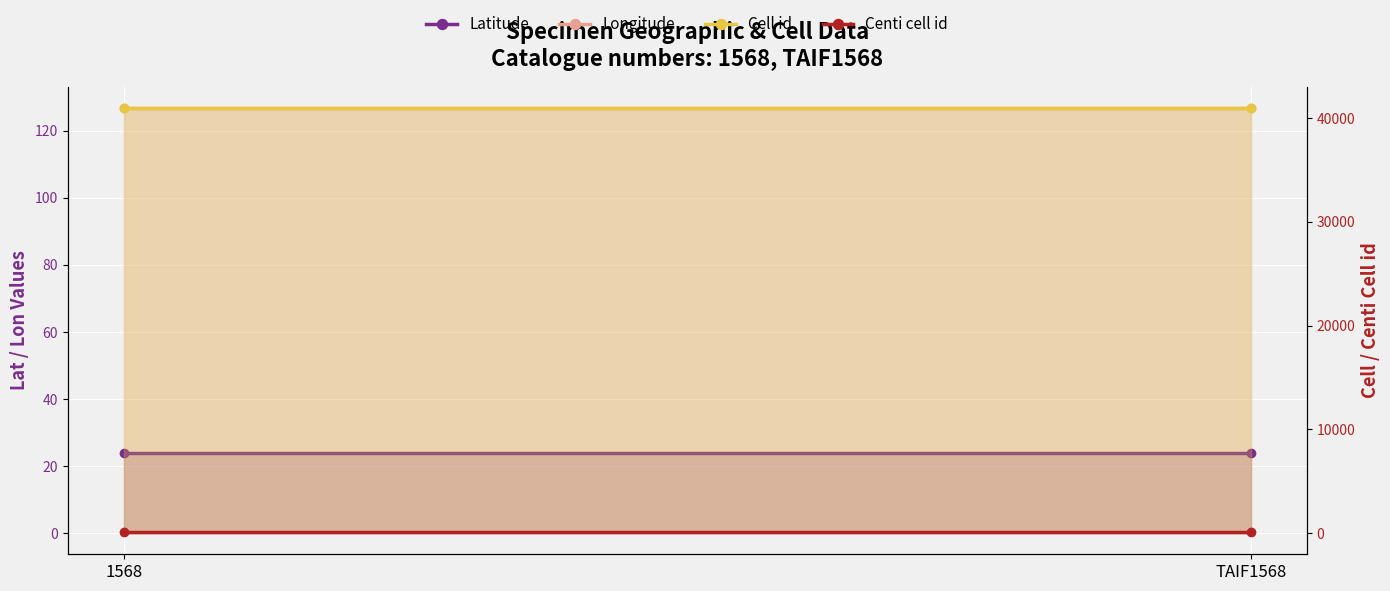

At which label is Cell id closest to 40986?

1568